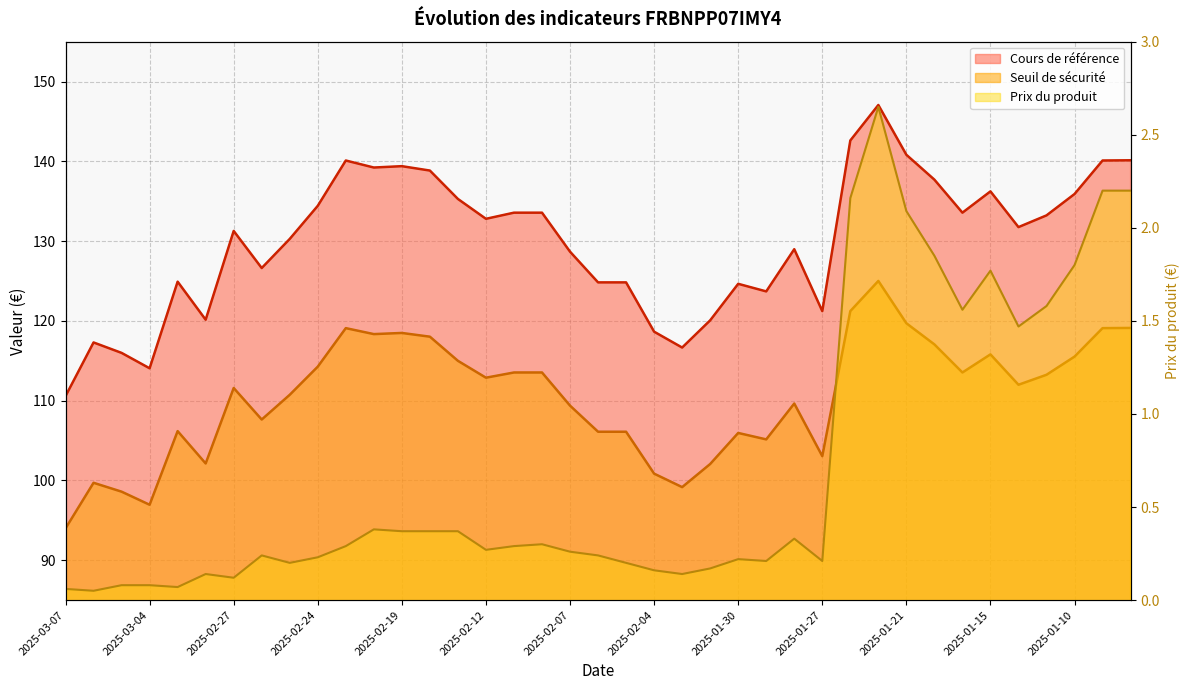

At which category is the sum across all series the highest?

2025-01-22